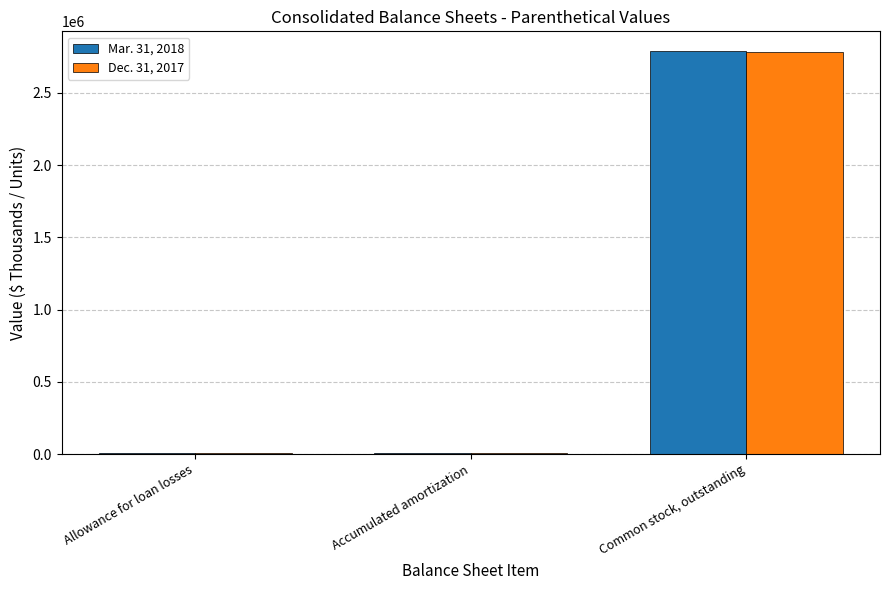

Which category has the highest value in the Dec. 31, 2017 series?

Common stock, outstanding